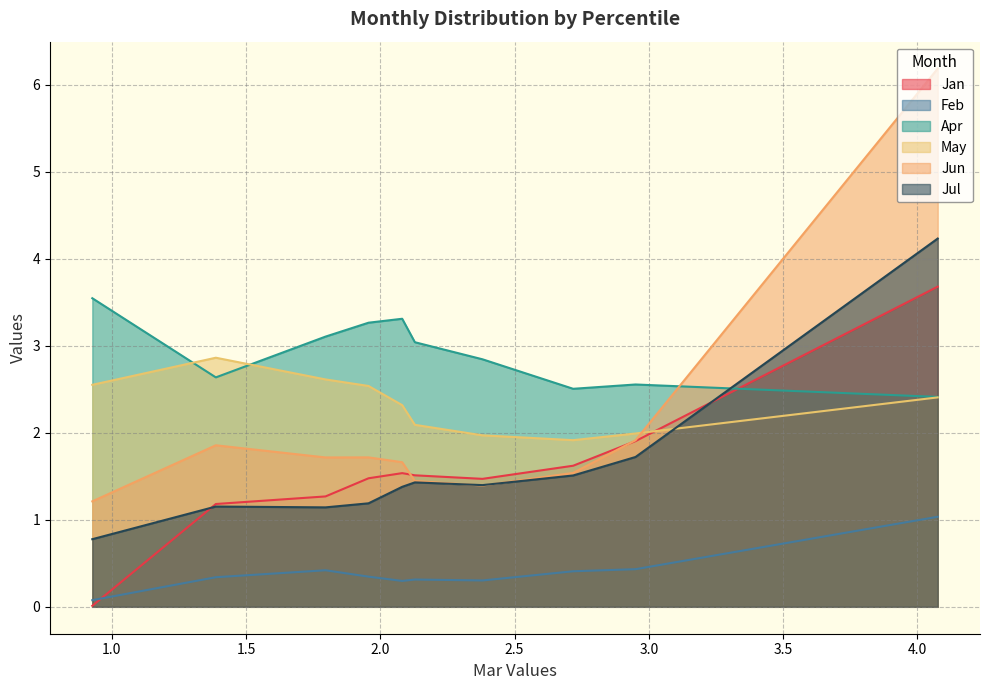

What is the maximum value shown in the chart?

6.2